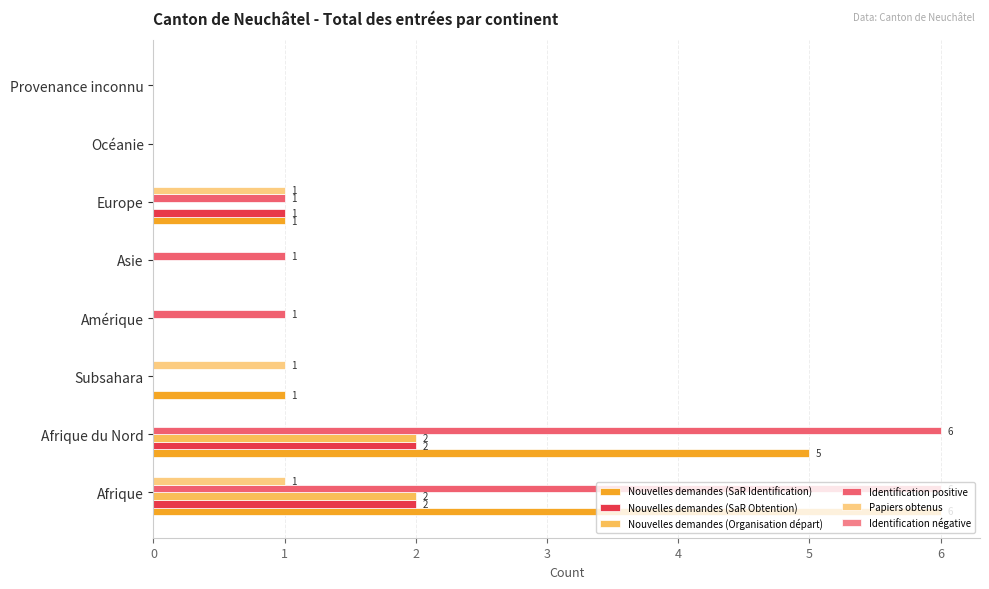

How many data points does each series have?

8